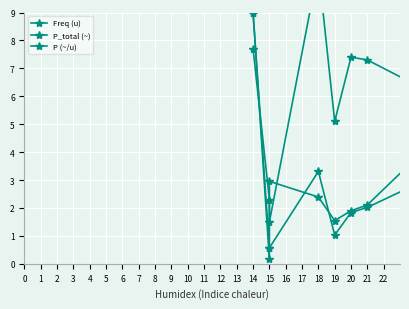

Is it true that P (~/u) equals 1.8 at 19?

False